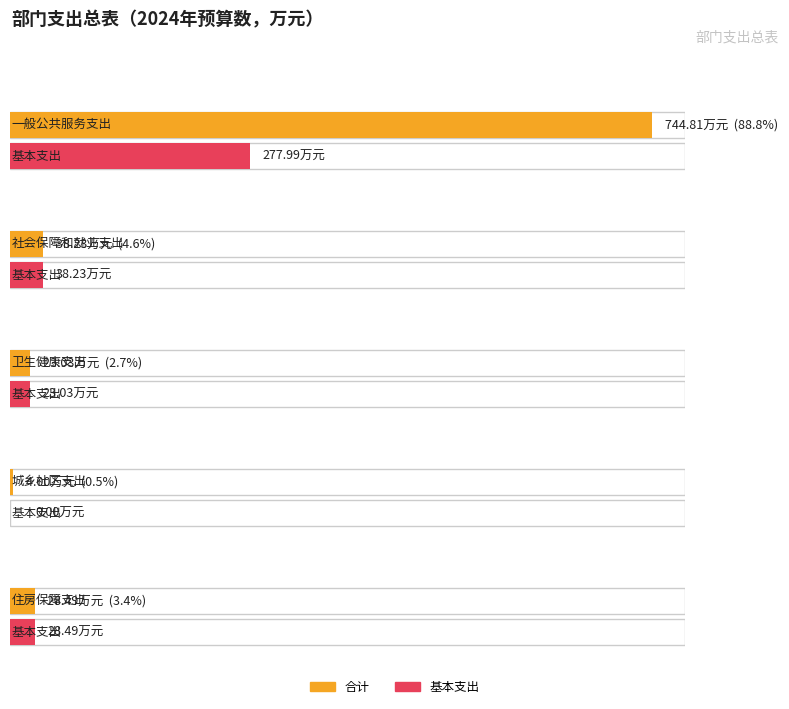

Which has a higher value, 一般公共服务支出 or 城乡社区支出?

一般公共服务支出